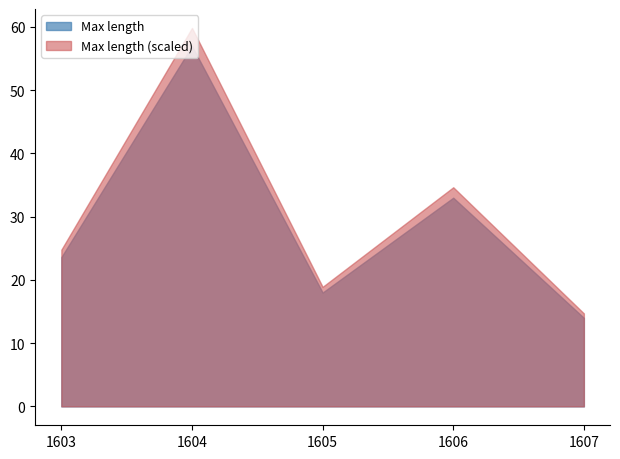

Which label corresponds to the largest value in the chart?

1604